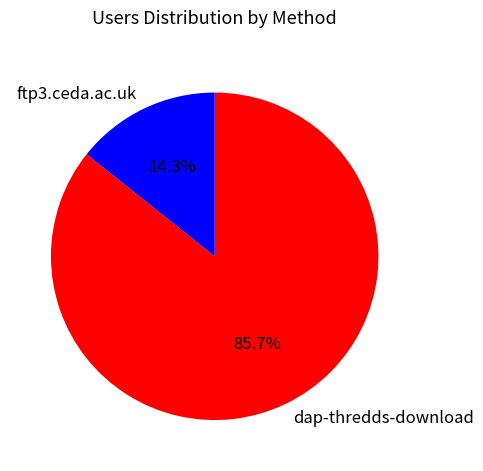

To the nearest percent, what is the difference between the largest and smallest slice percentages?

71%